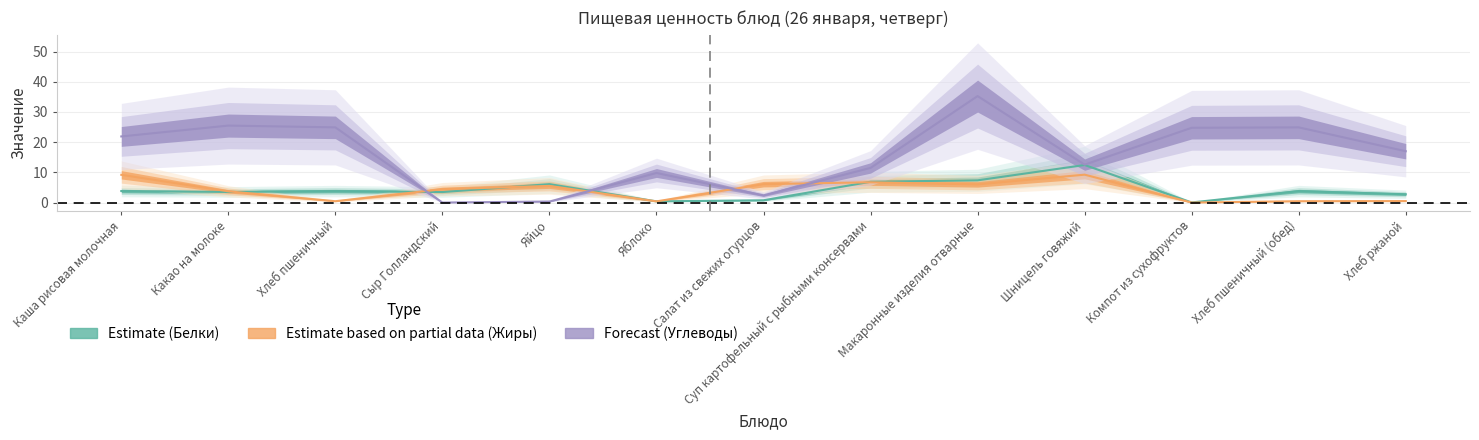

True or false: Жиры has a value of 15.1 at Шницель говяжий.

False